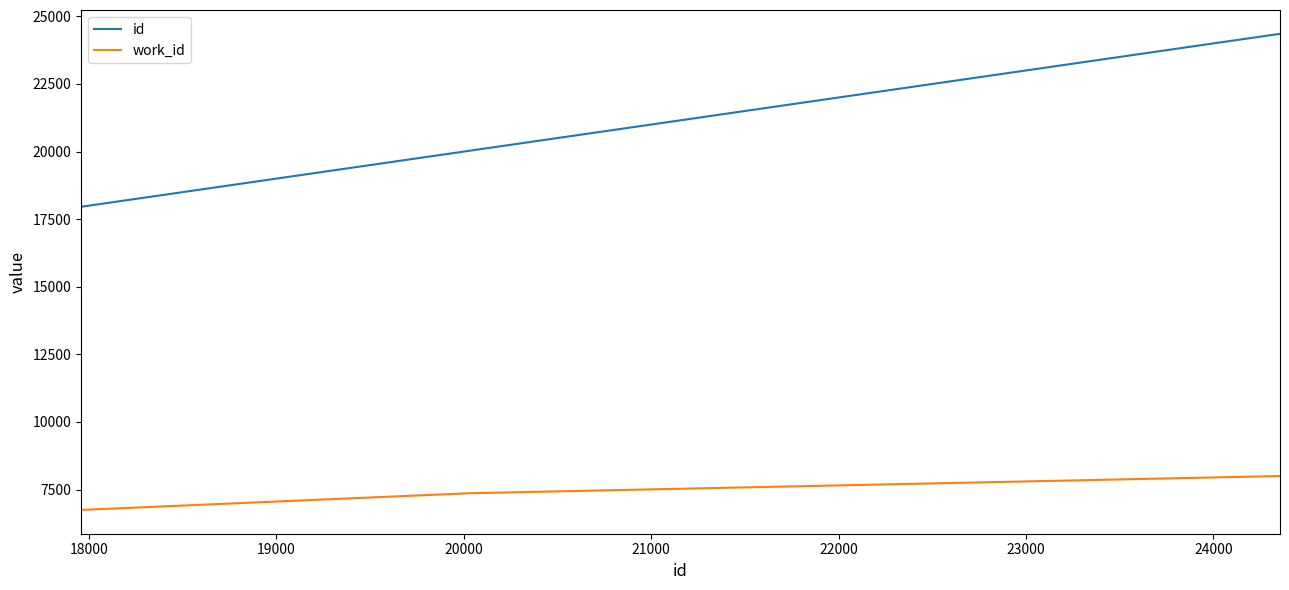

Rank the series by their maximum value, from lowest to highest.

work_id, id